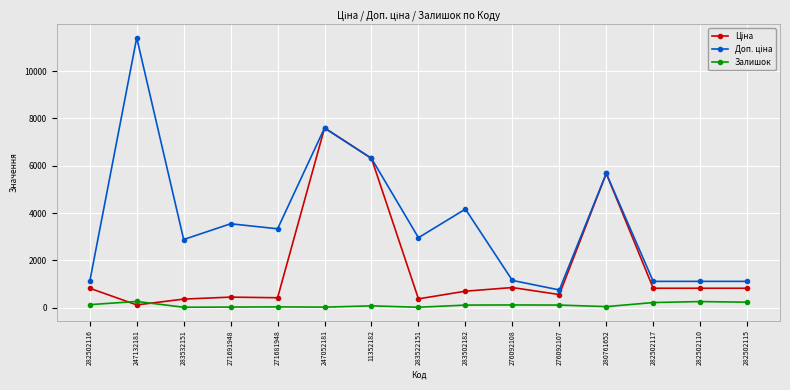

At how many categories does at least one series exceed 5839?

3